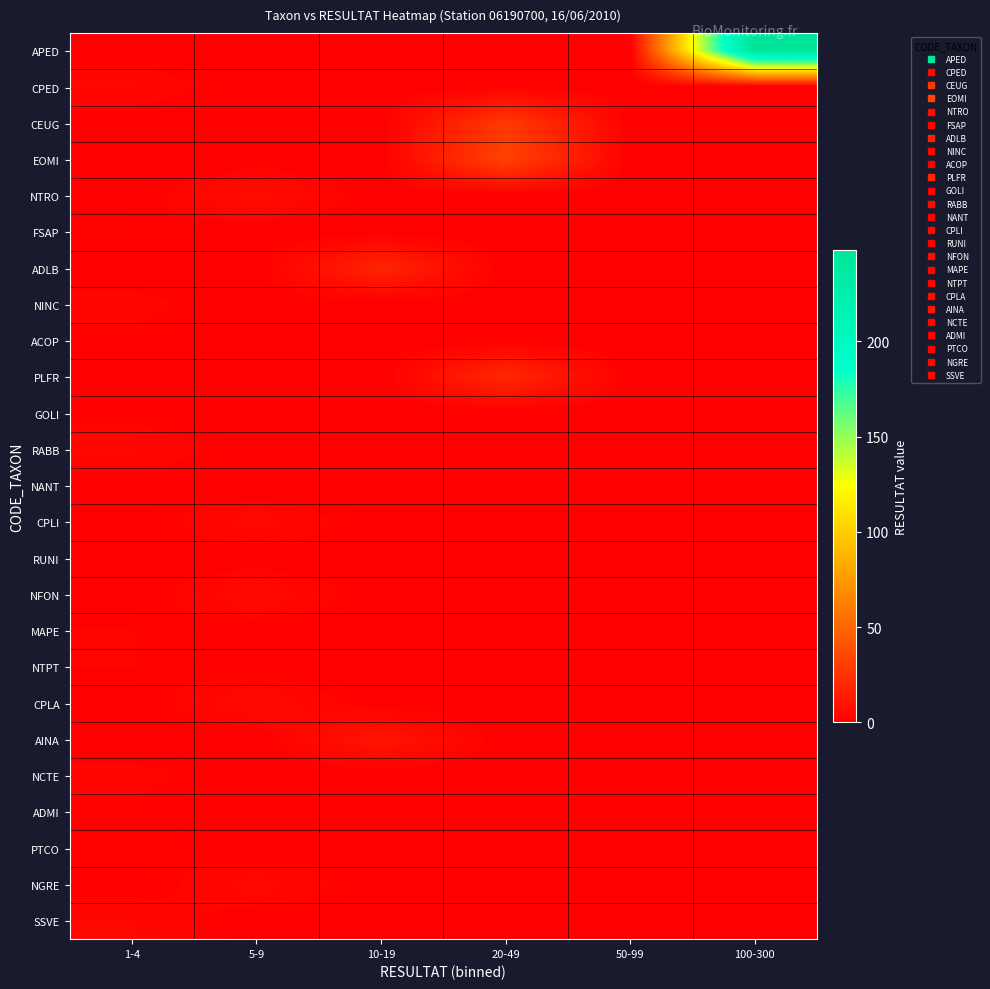

List the series in order of their peak value, highest first.

APED, EOMI, CEUG, PLFR, ADLB, AINA, NTRO, NFON, CPLA, CPLI, NGRE, CPED, RABB, SSVE, NINC, NCTE, FSAP, MAPE, NTPT, PTCO, ACOP, GOLI, NANT, RUNI, ADMI